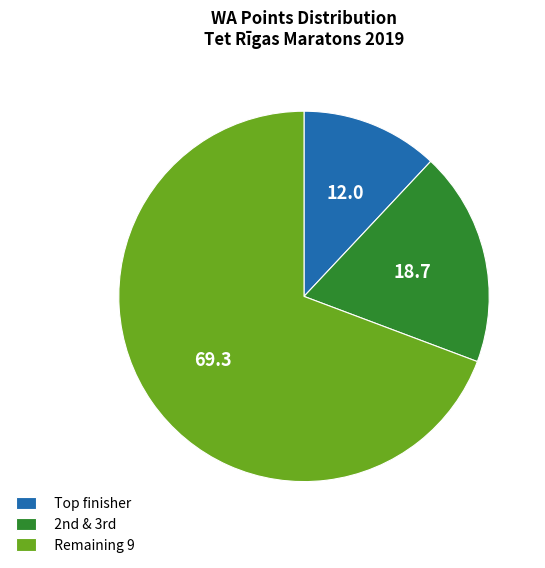

What is the smallest slice in the pie chart?

Top finisher